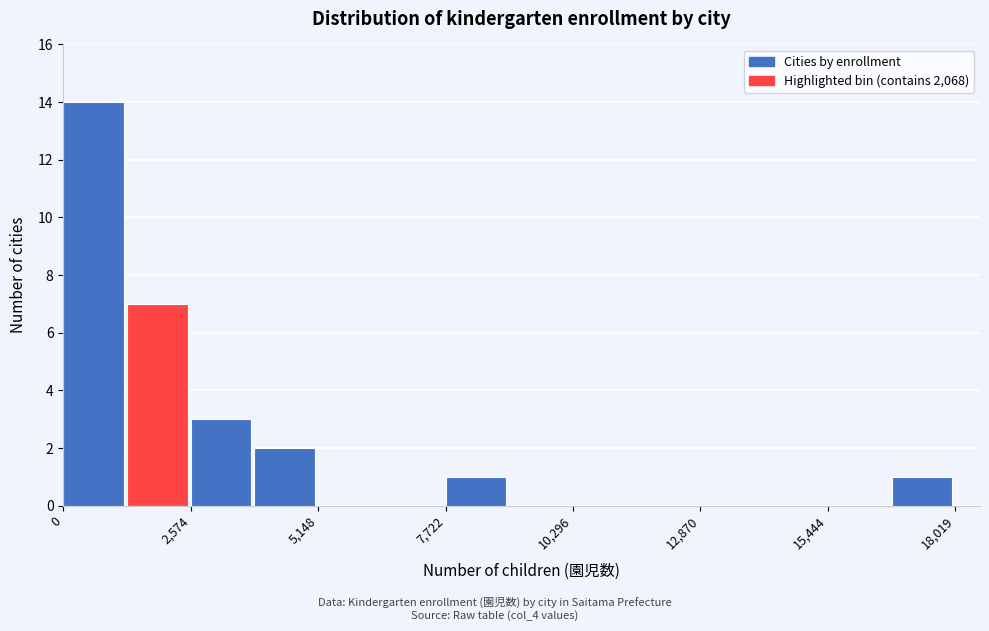

Read against the x-axis, roughly where is the centre of the tallest bar?

500